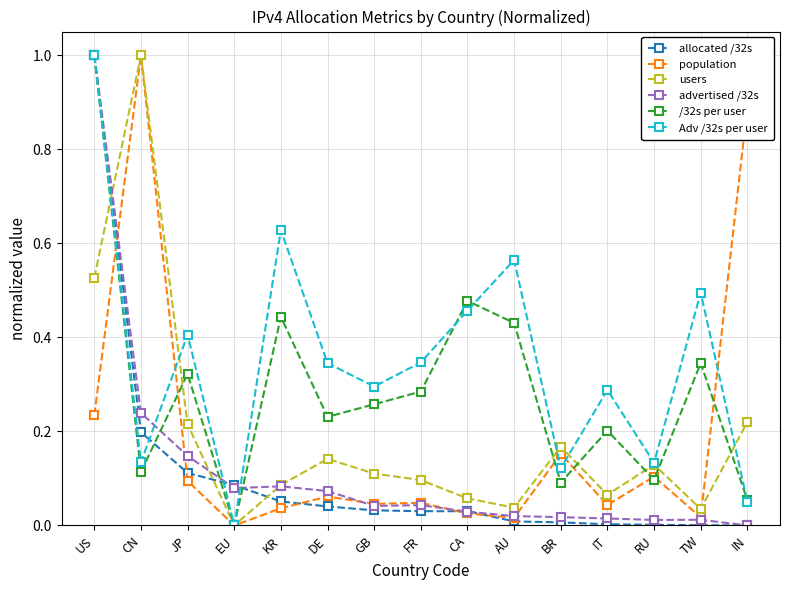

Where is the first local minimum for Adv /32s per user?

CN